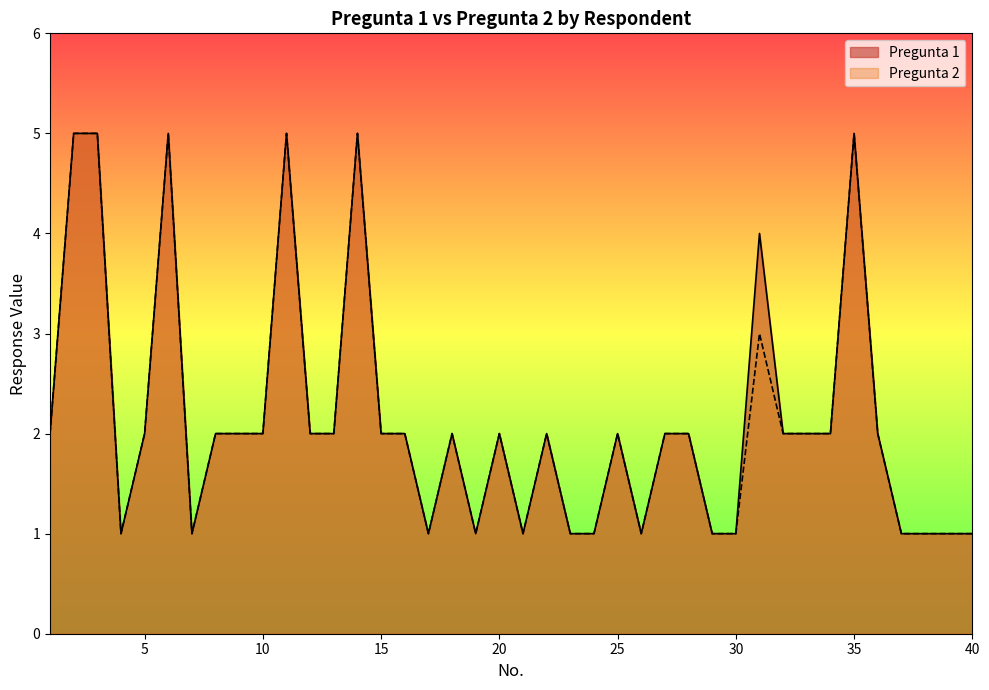

Which label corresponds to the smallest value in the chart?

4